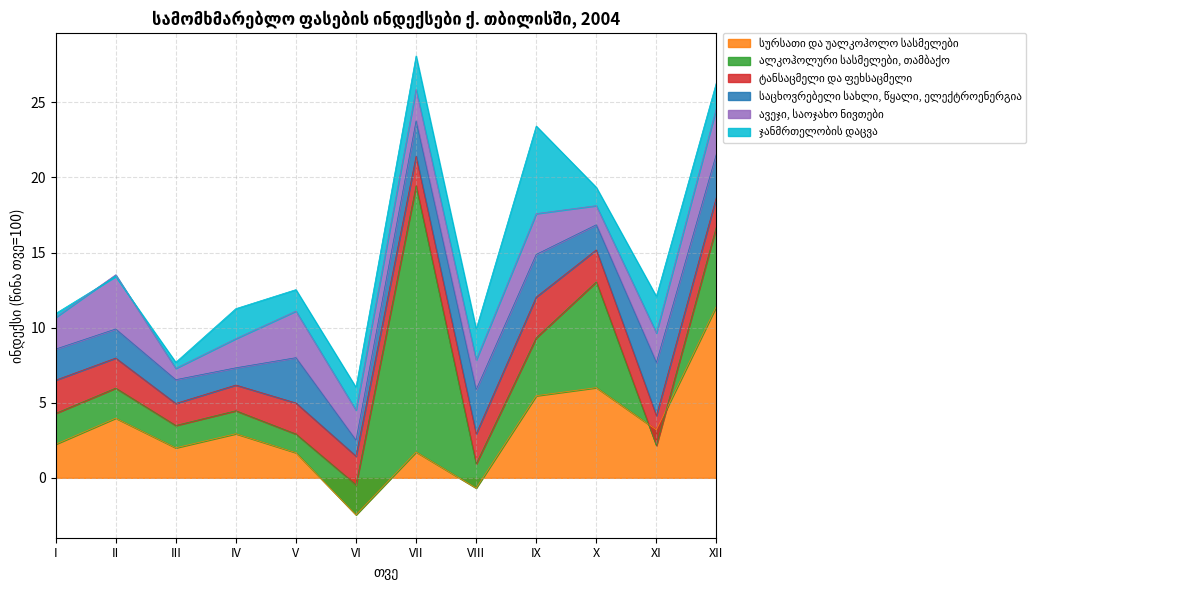

Is it true that ალკოჰოლური სასმელები, თამბაქო equals 185.6 at XII?

False